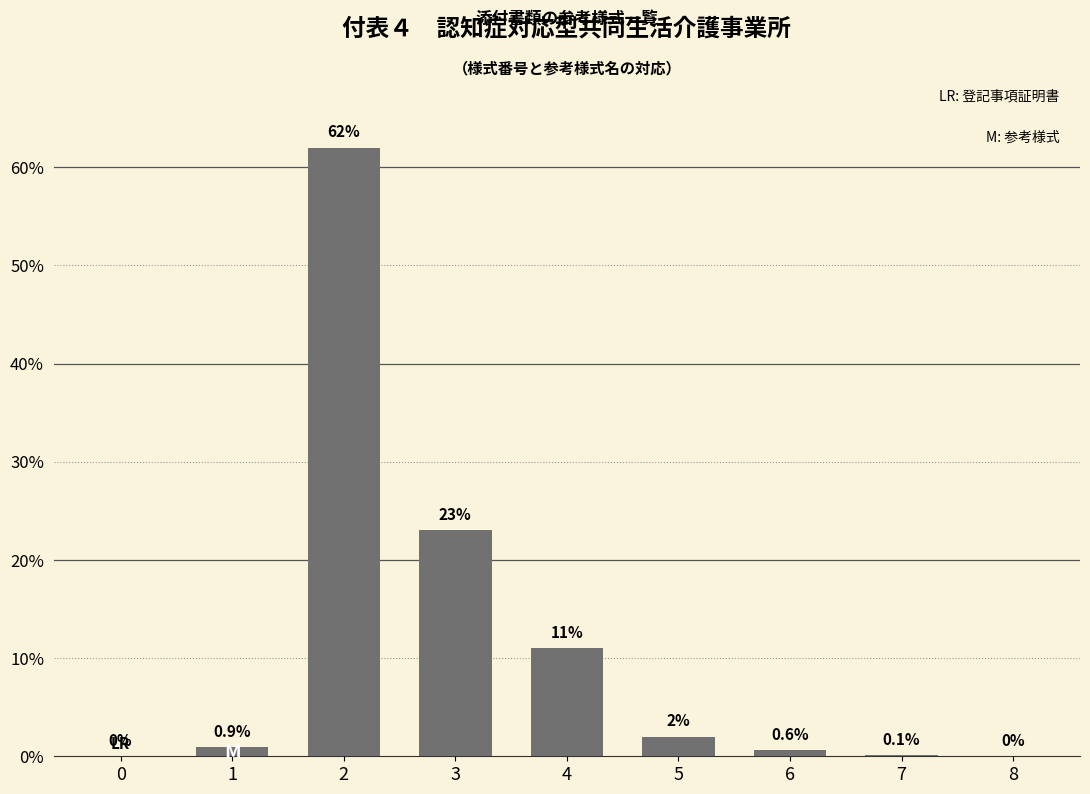

True or false: the data shows 0.1 at 7.

True